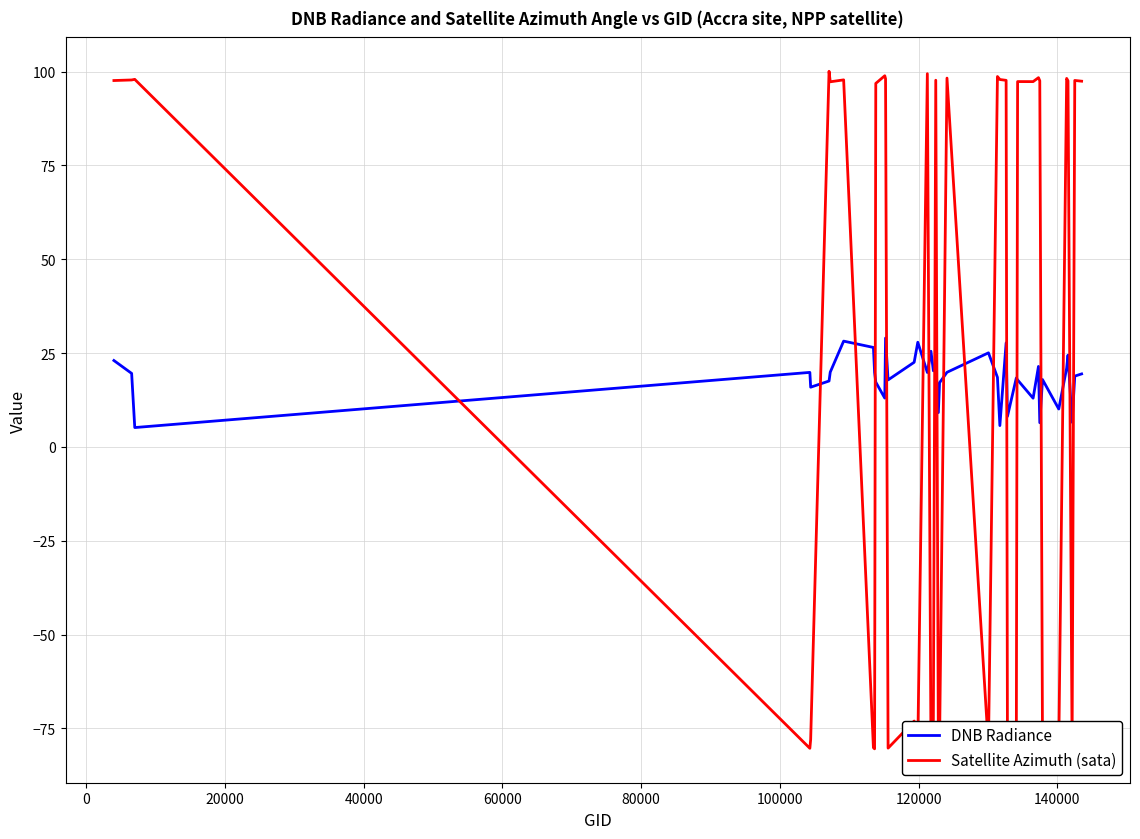

Which series ends up on top after the final intersection of DNB Radiance and Satellite Azimuth (sata)?

Satellite Azimuth (sata)